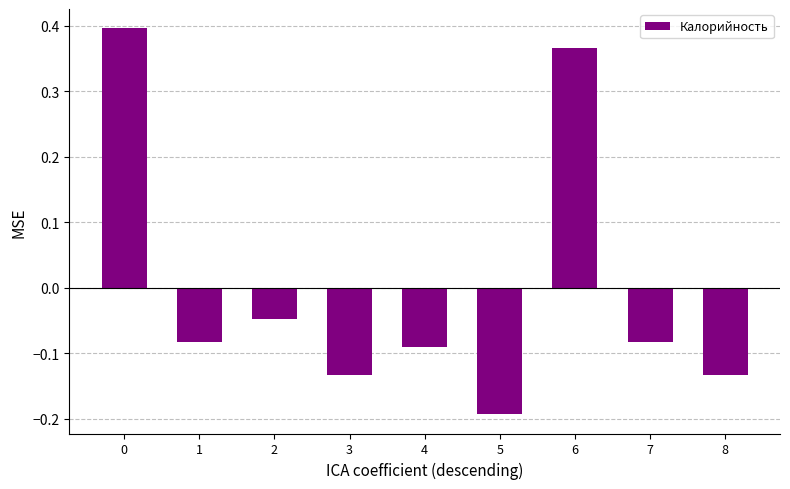

The chart shows a value of -0.1 at 5. True or false?

False